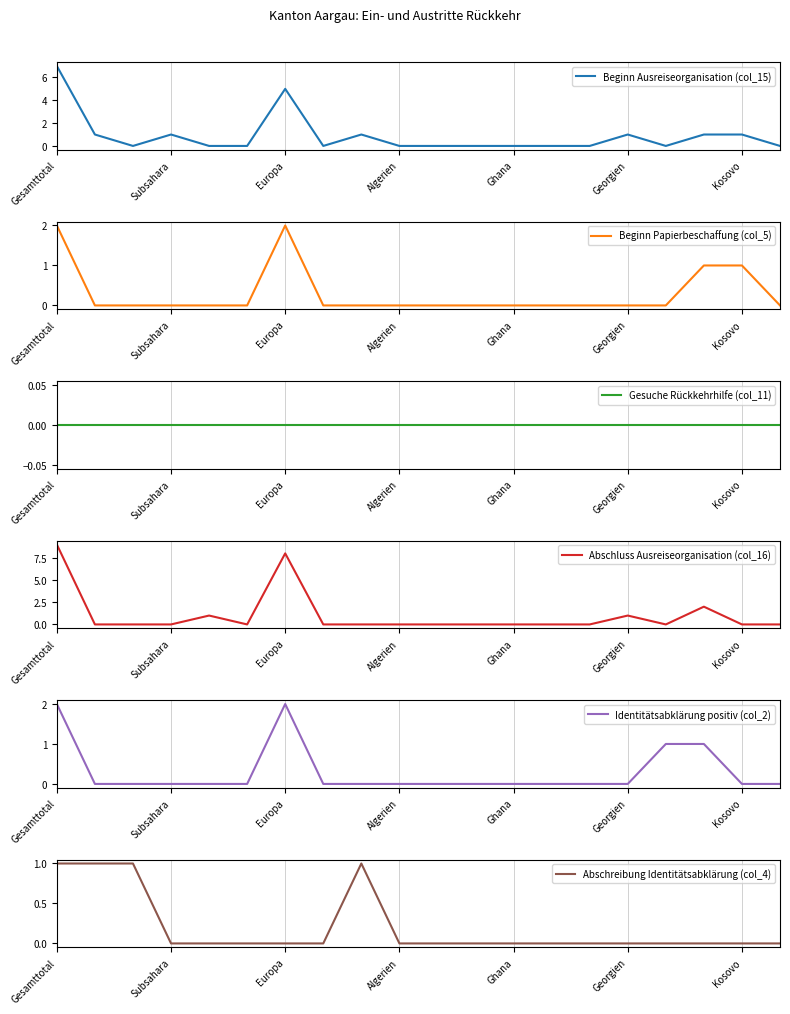

How many series are shown in this chart?

6